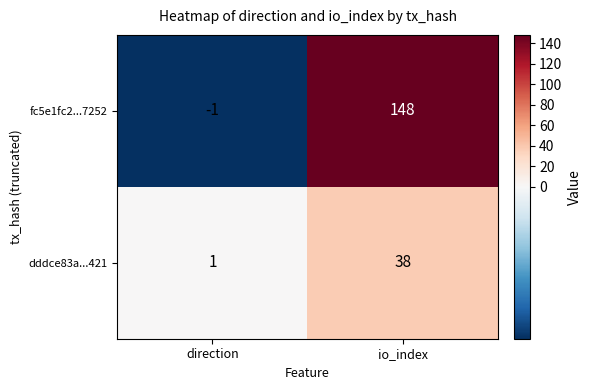

True or false: dddce83a...421 has a value of 38 at io_index.

True